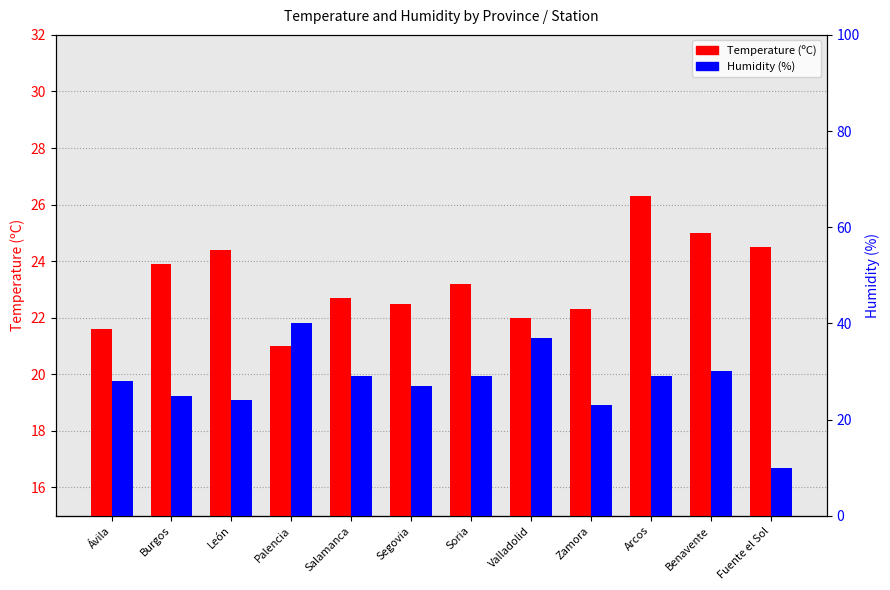

List the series in order of their peak value, highest first.

Humidity (%), Temperature (ºC)